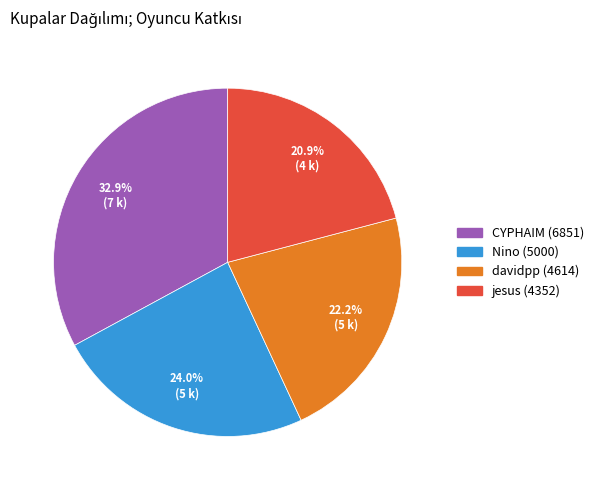

Does any single category account for the majority?

No